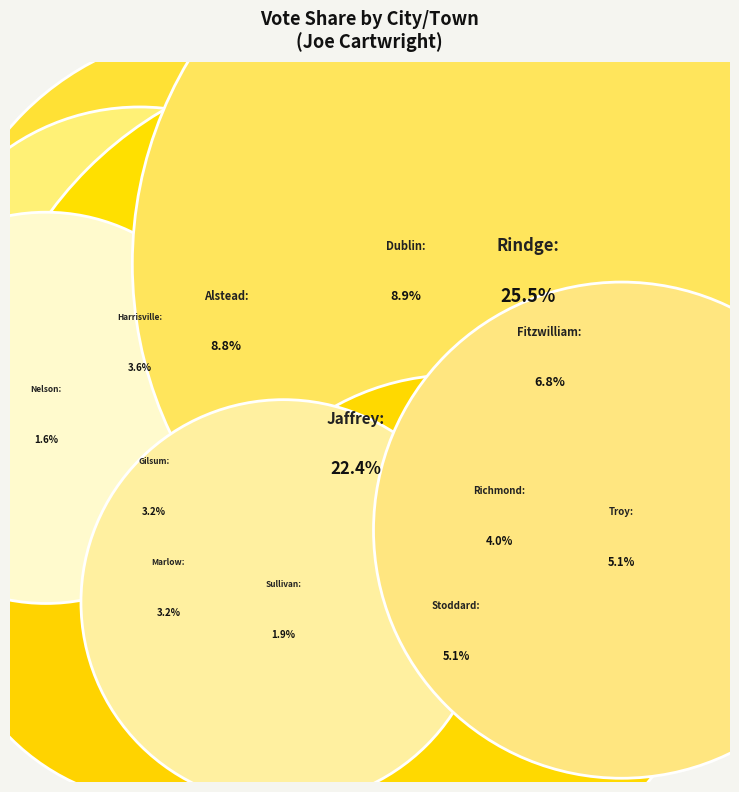

To the nearest percent, what is the combined percentage of Alstead and Gilsum?

12%